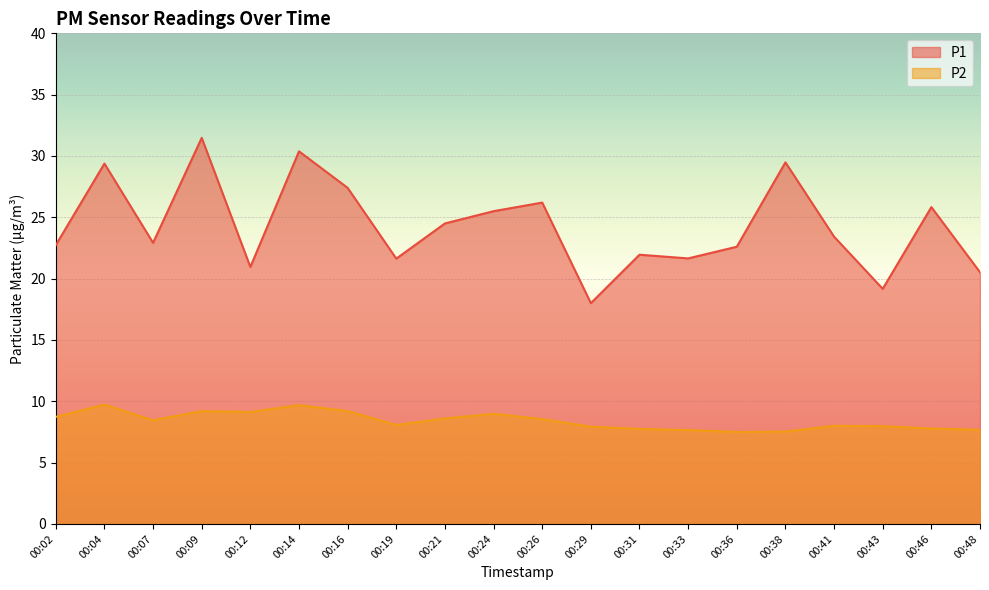

At which category does the chart reach its minimum across all series?

00:36